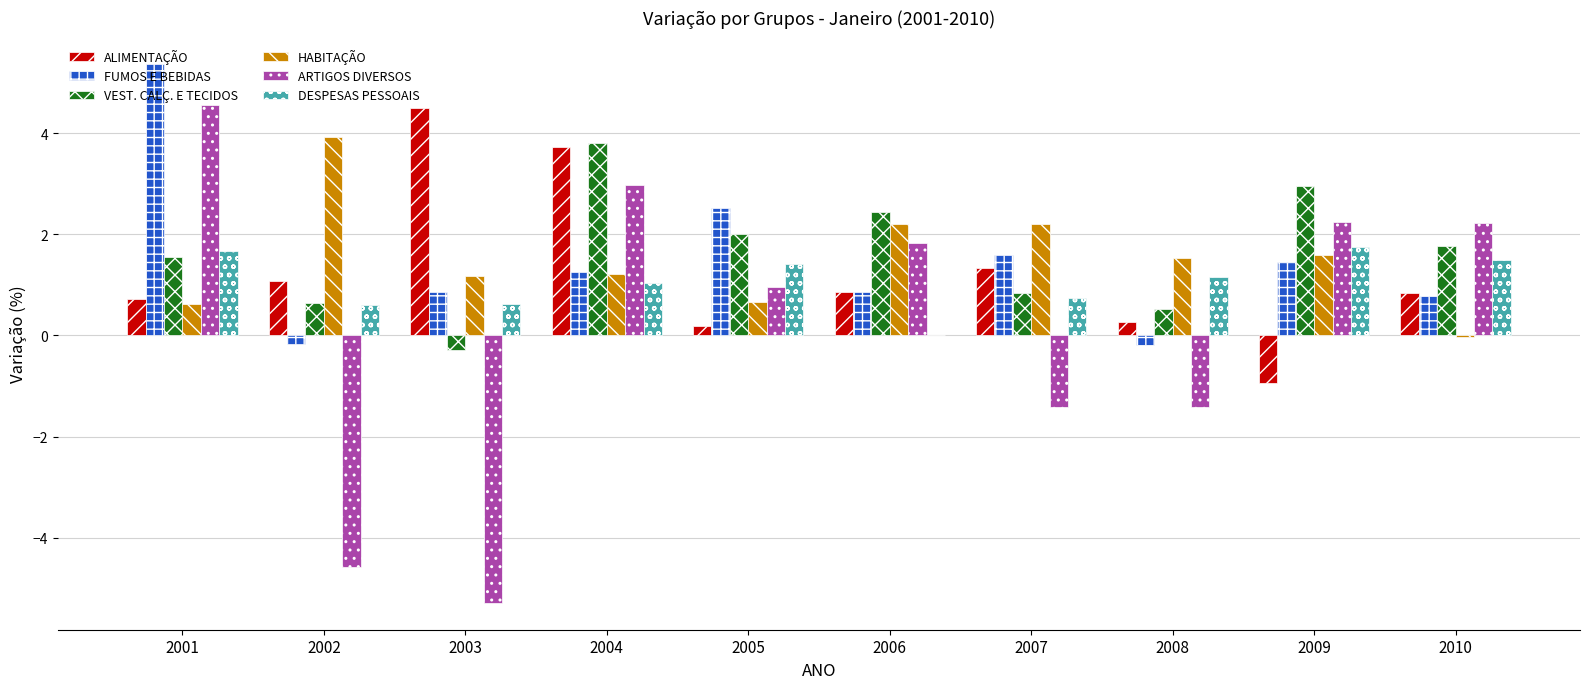

Are the bars grouped side by side (vs. stacked)?

Yes